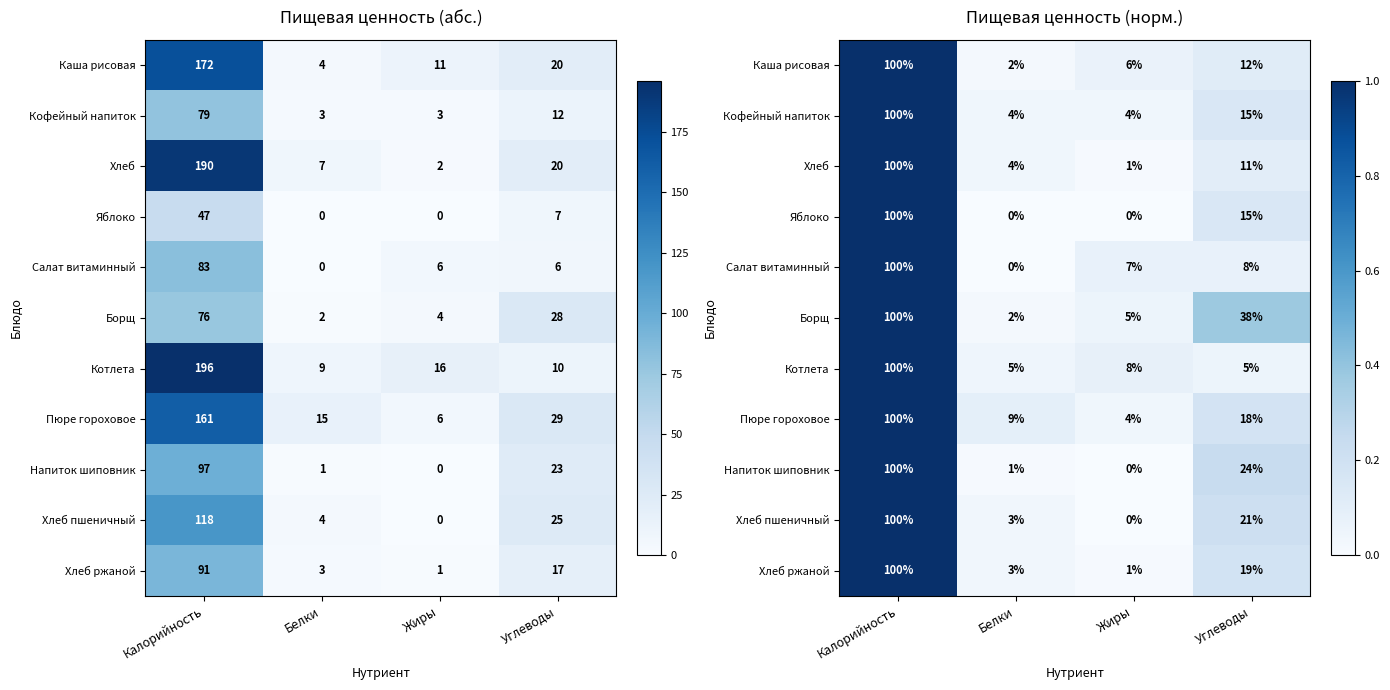

Which category has the highest value in the Яблоко series?

Калорийность